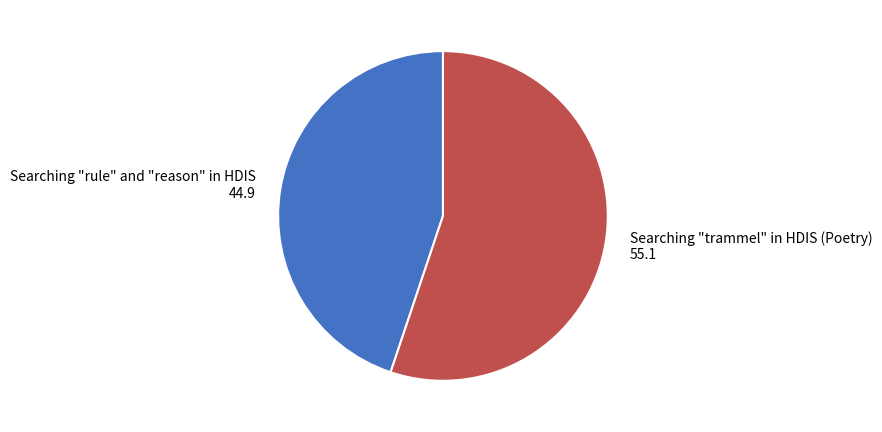

Which category accounts for the majority?

Searching "trammel" in HDIS (Poetry)